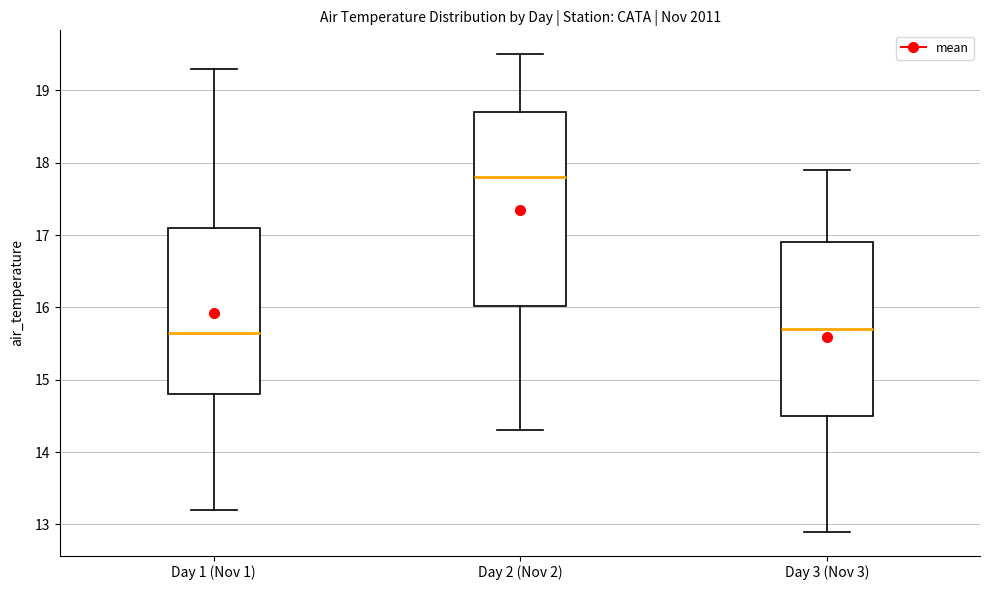

Reading left to right, read every box against the y-axis: the position of its median line, the range the box covers, and the ends of its whiskers. The values are not printed on the chart, so give them approximately, as read against the axis.

Day 1 (Nov 1): median 15.7, box 14.8 to 17.1, whiskers 13.2 to 19.3
Day 2 (Nov 2): median 17.8, box 16.0 to 18.7, whiskers 14.3 to 19.5
Day 3 (Nov 3): median 15.7, box 14.5 to 16.9, whiskers 12.9 to 17.9